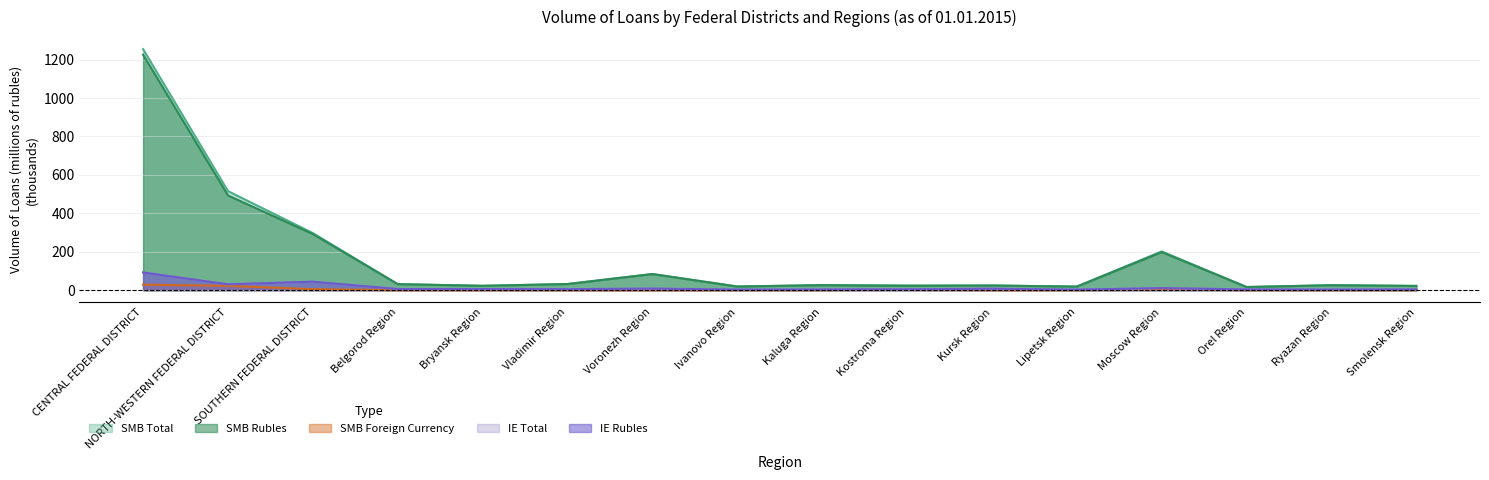

Where is SMB Total nearest to the value 635?

NORTH-WESTERN FEDERAL DISTRICT